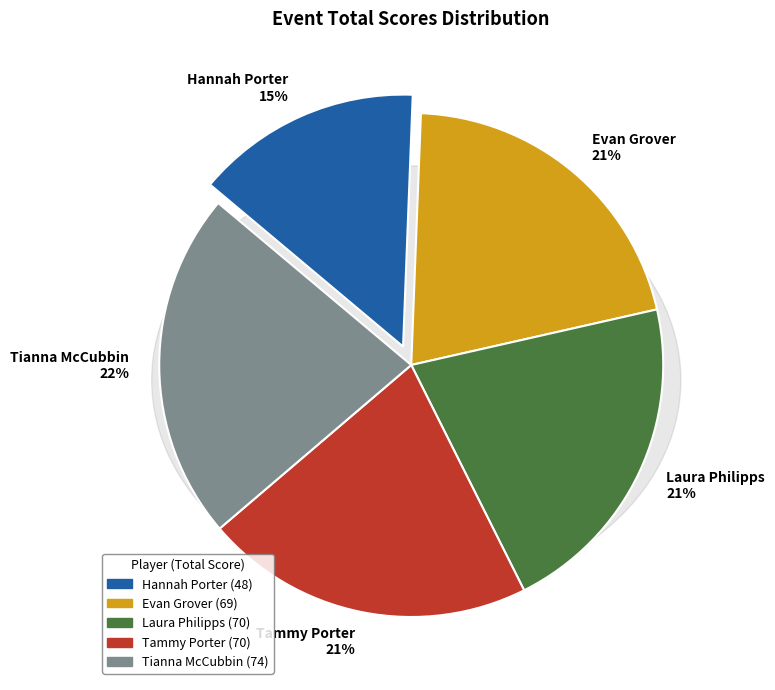

To the nearest percent, what portion does Laura Philipps represent?

21%